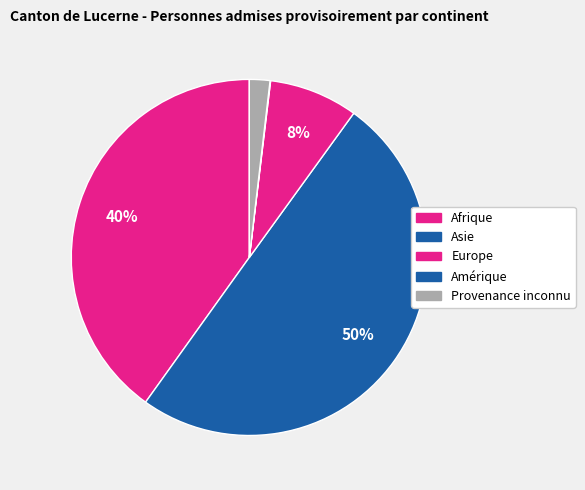

Is it true that Asie is 50% of the pie?

True